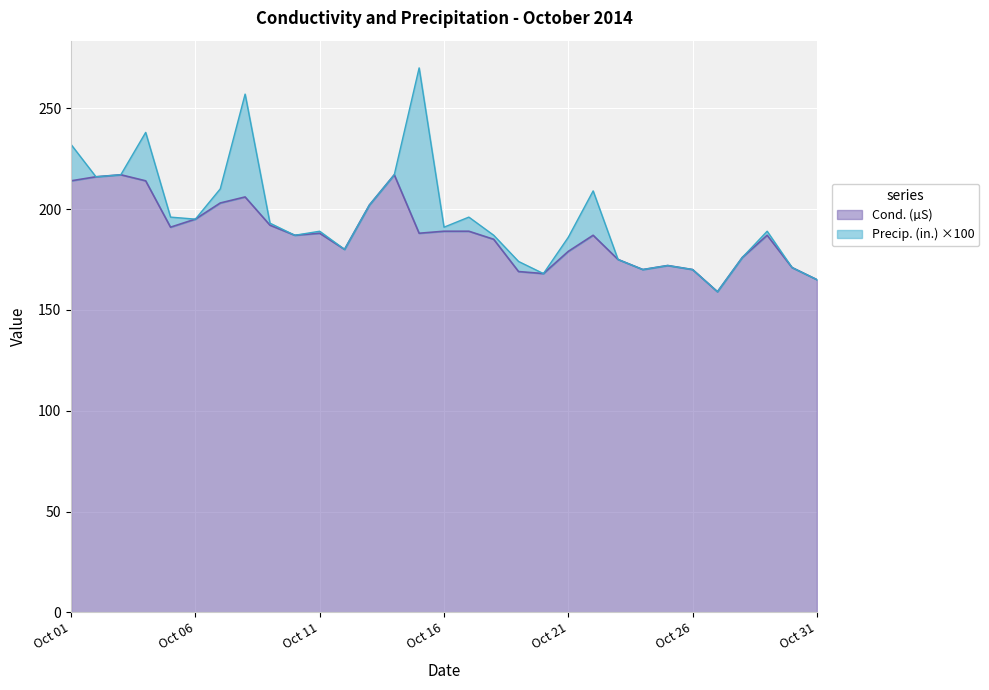

What is the sum of all values?

5821